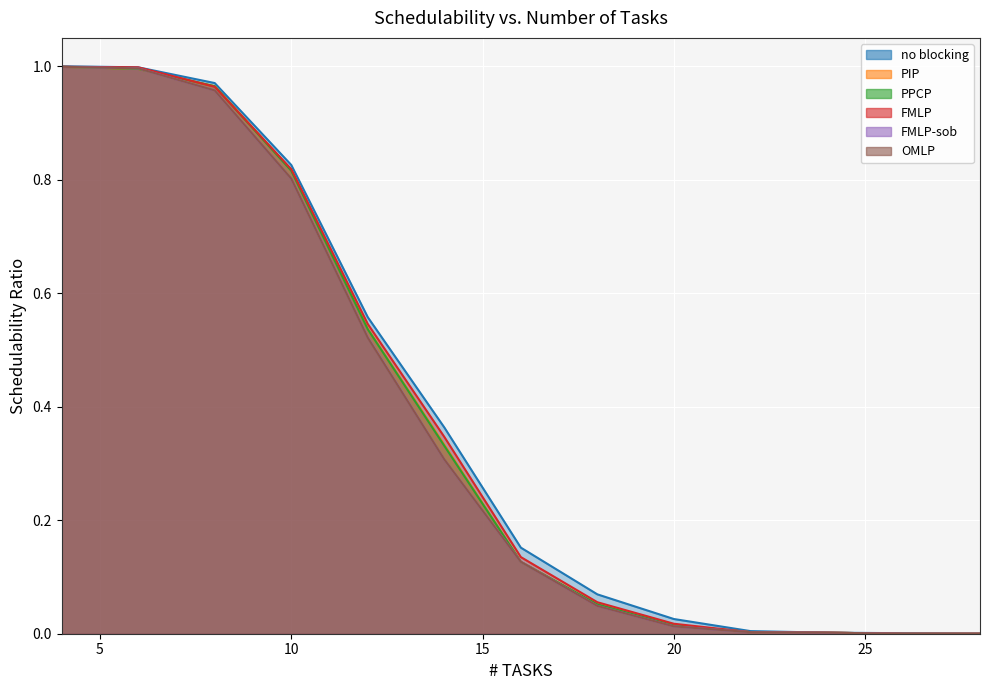

Which category has the lowest value across all series?

28